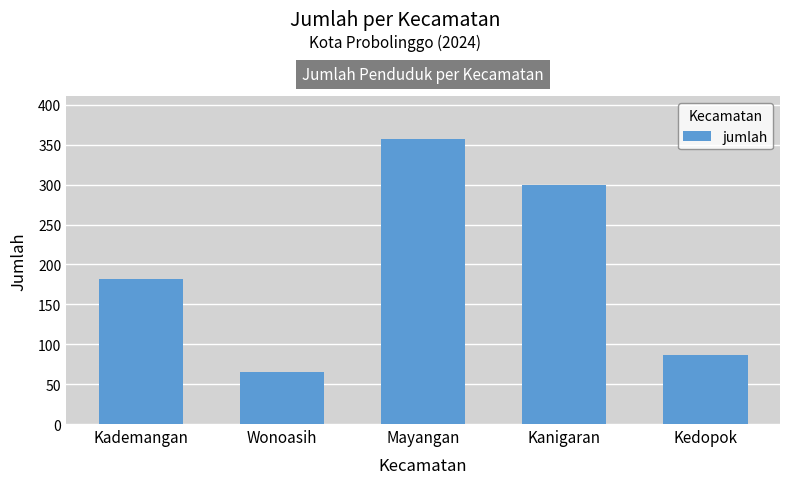

What is the difference between the values at Kedopok and Kademangan?

95